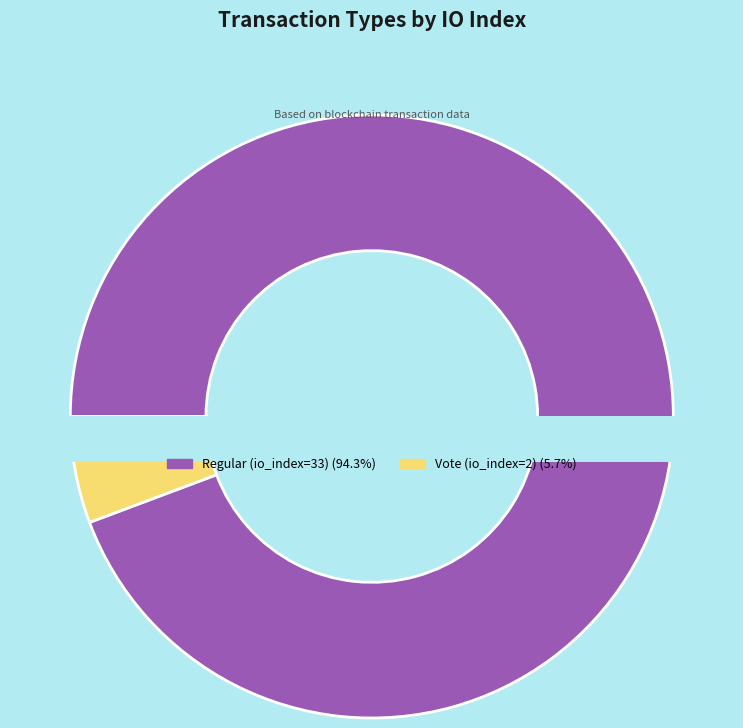

Count the number of slices in the pie.

2